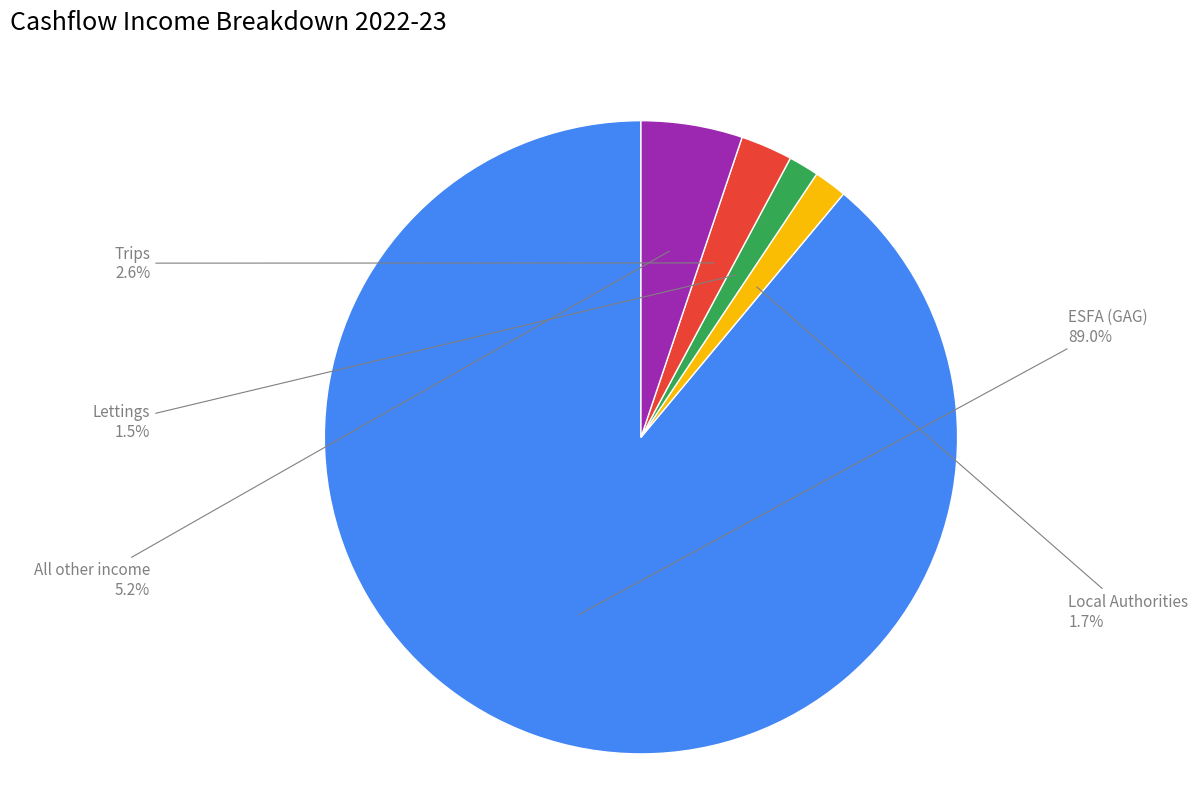

Does any single category account for the majority?

Yes